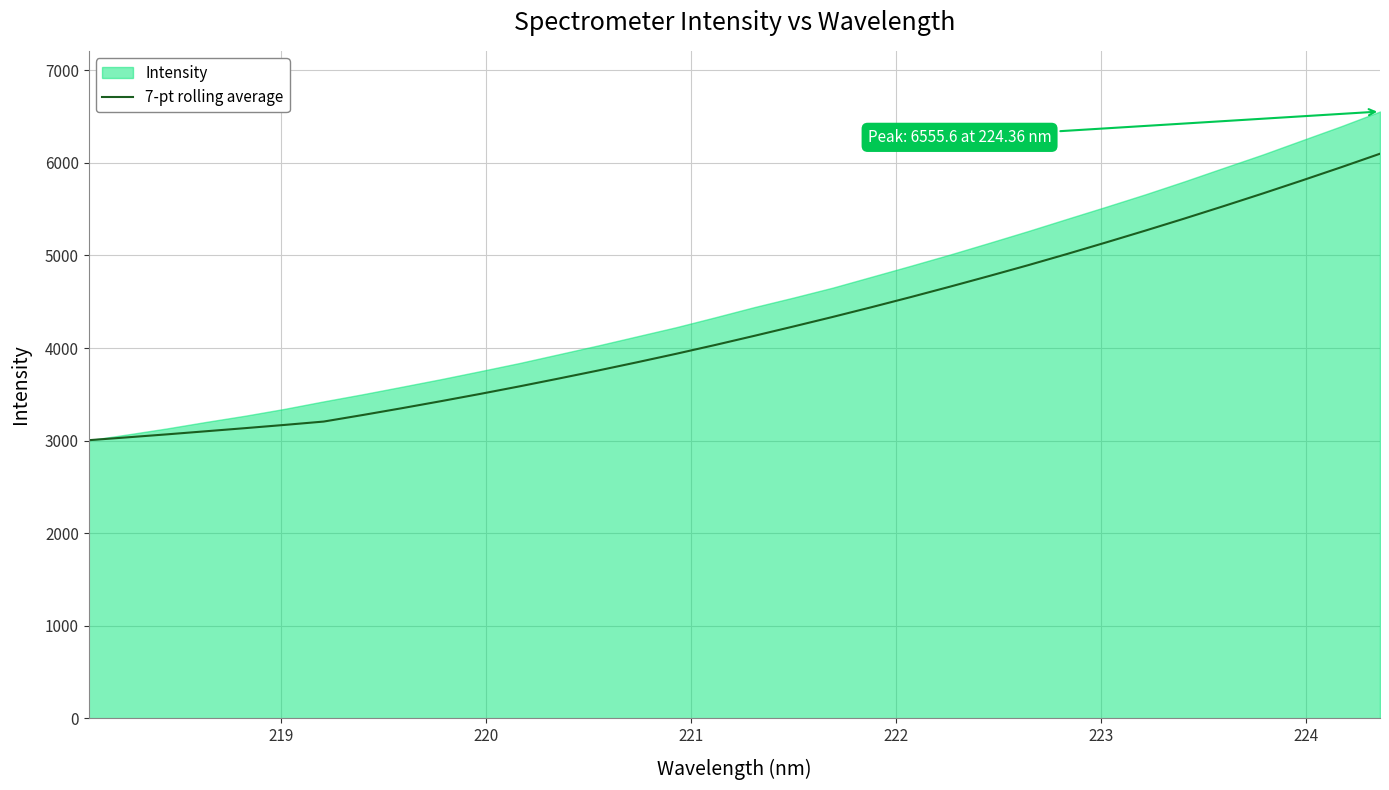

What is the label of the 32nd point from the right?

220